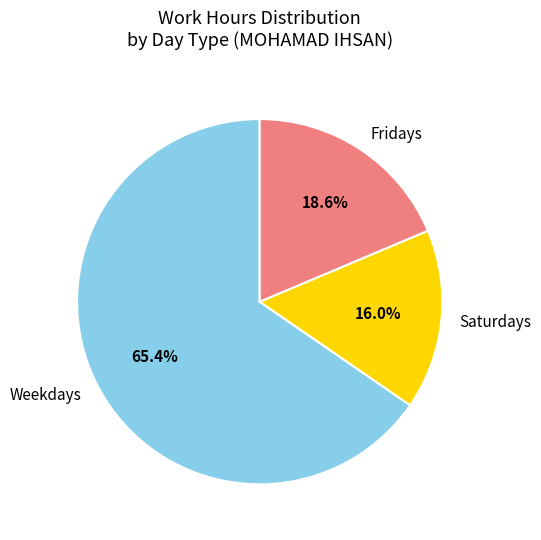

Which category has the biggest portion of the pie?

Weekdays